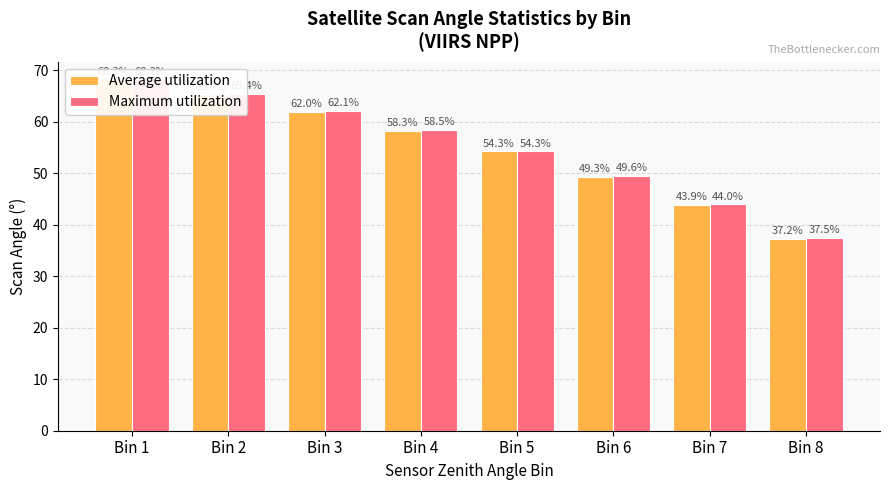

Rank the series at Bin 7 from lowest to highest value.

Average utilization, Maximum utilization